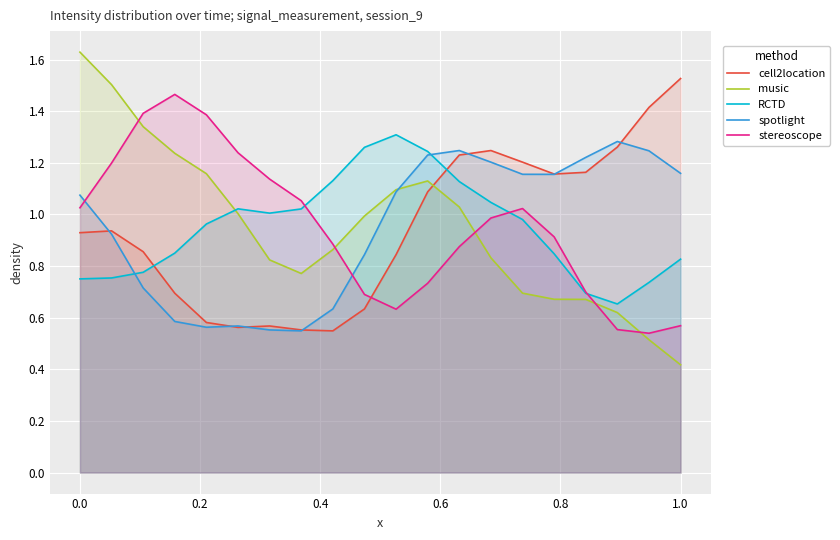

True or false: stereoscope and music intersect in this chart.

True